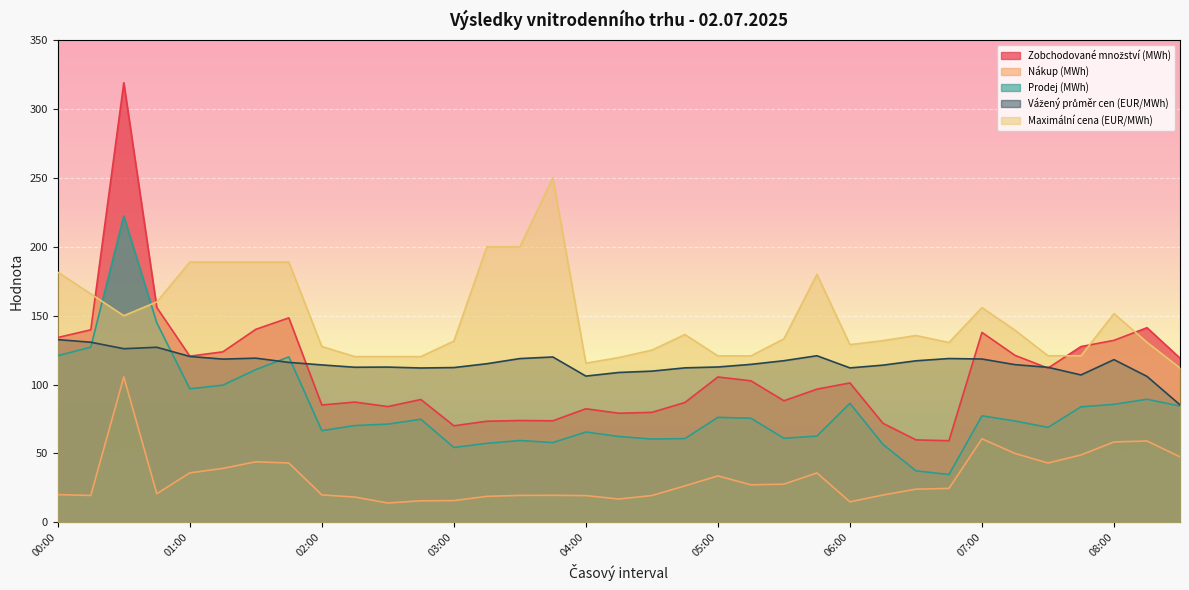

How many lines are shown in the chart?

5